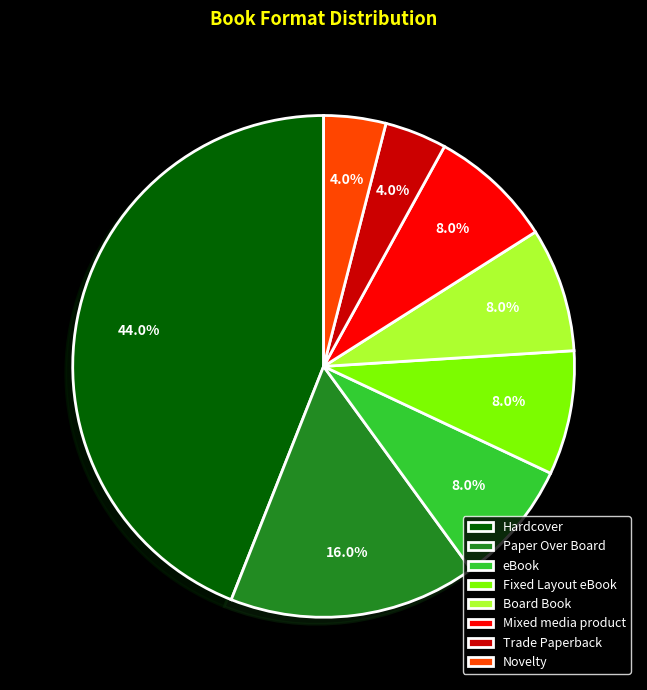

To the nearest percent, what is the combined percentage of Fixed Layout eBook and Paper Over Board?

24%